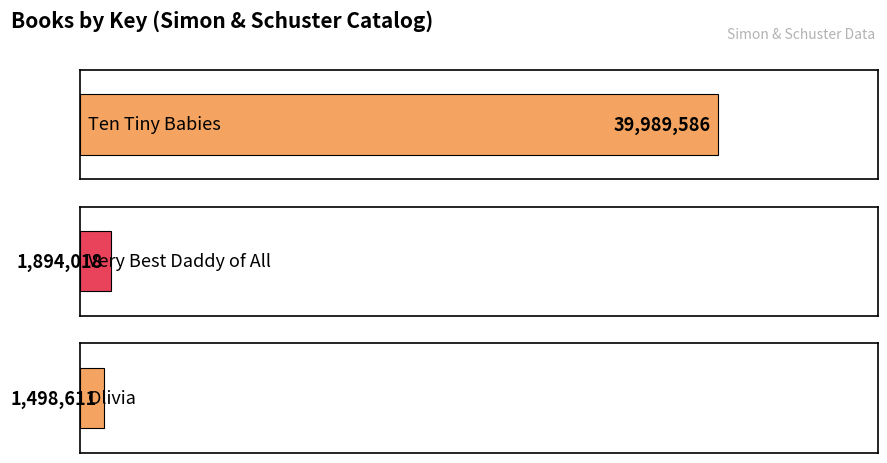

What is the difference between the values at Very Best Daddy of All and Ten Tiny Babies?

38095568